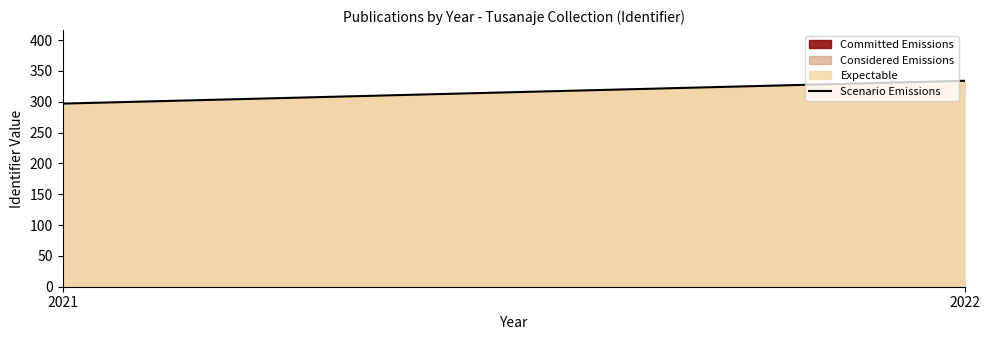

Count the values in the range 297 to 334.

2